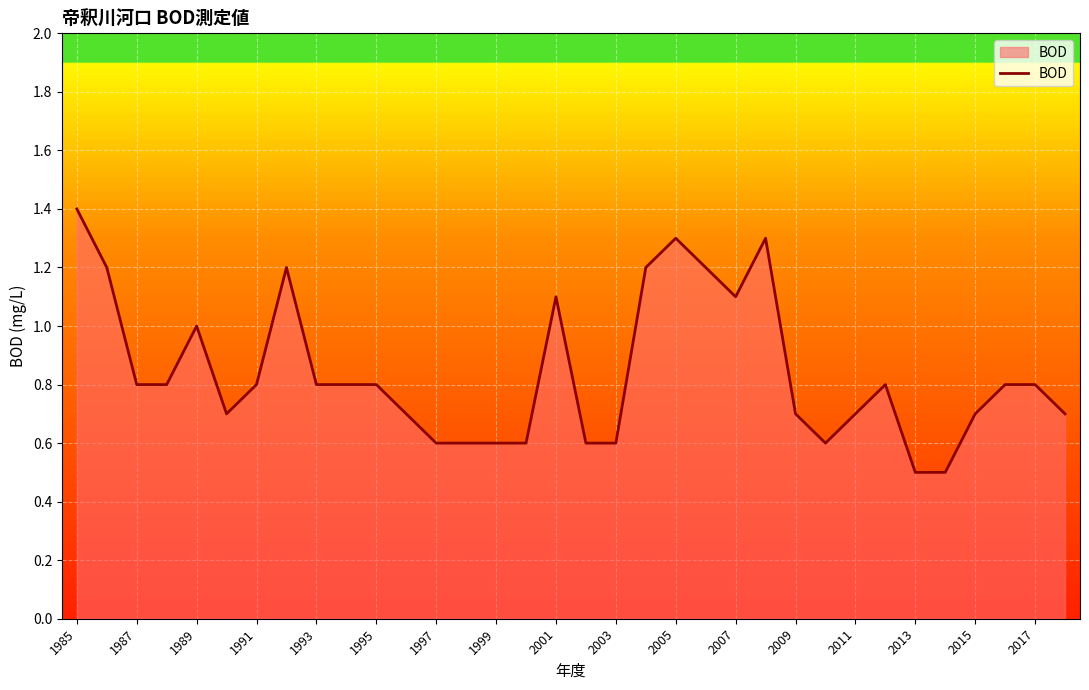

Does the chart display data point markers on the line(s)?

No